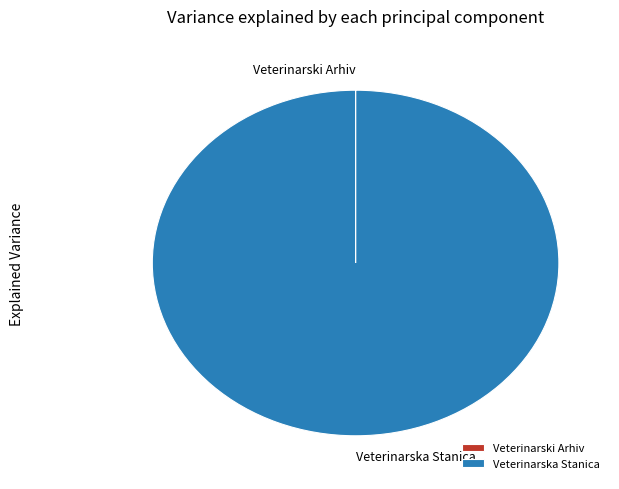

Is there any slice that represents more than half of the pie?

Yes